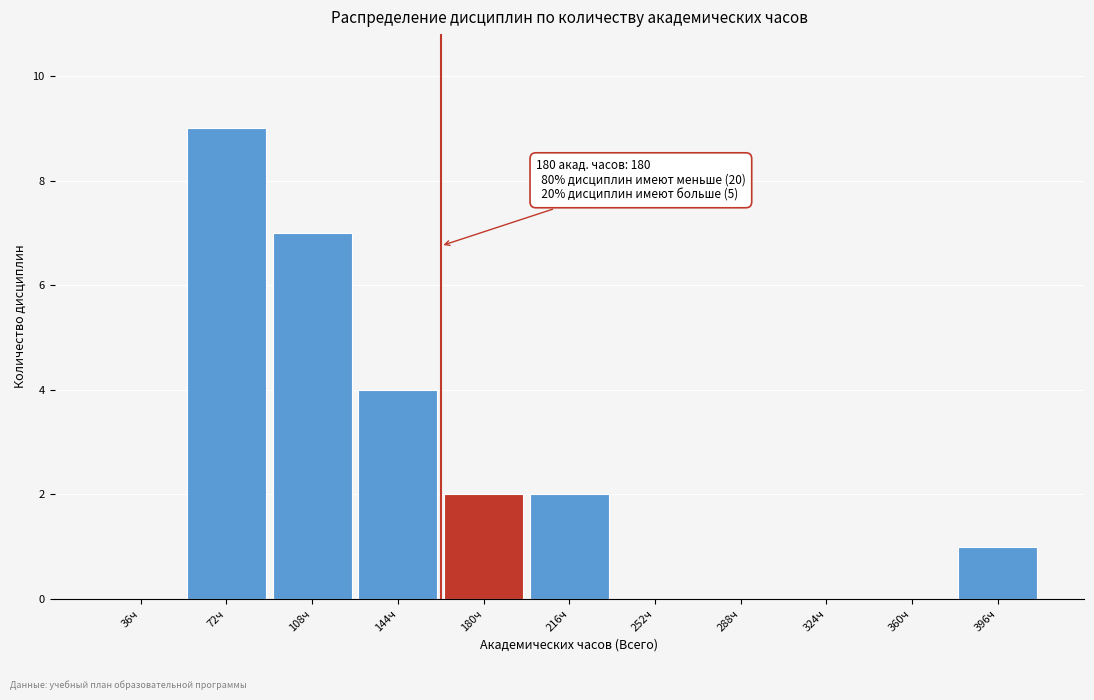

Reading left to right, extract all data points from this chart.

36ч=0	72ч=9	108ч=7	144ч=4	180ч=2	216ч=2	252ч=0	288ч=0	324ч=0	360ч=0	396ч=1